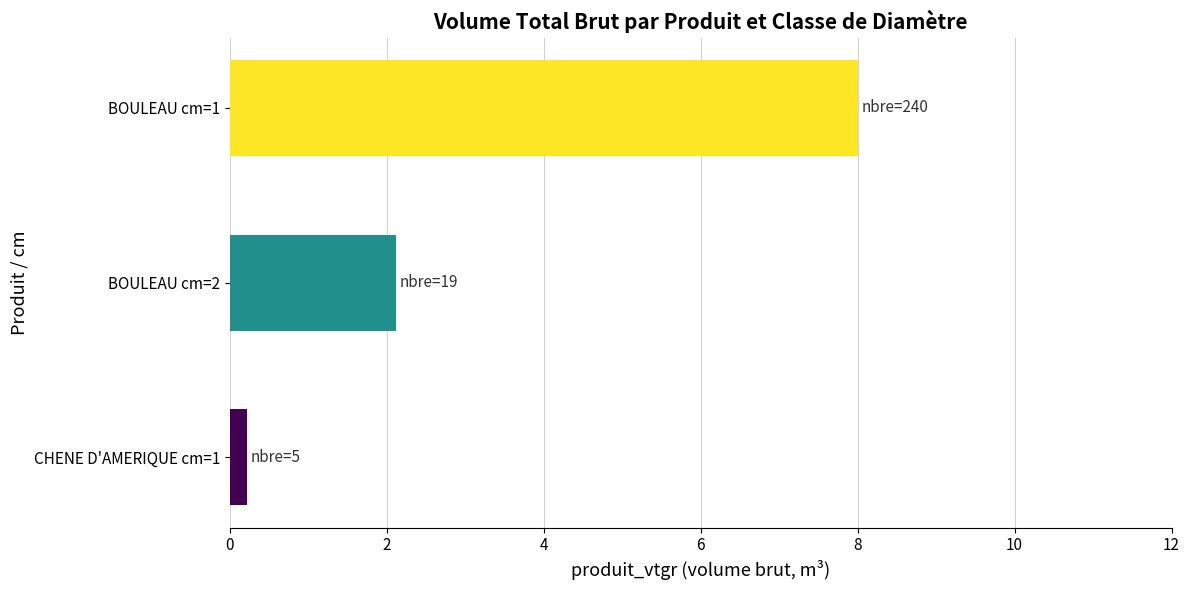

True or false: the data shows 2.1 at BOULEAU cm=2.

True